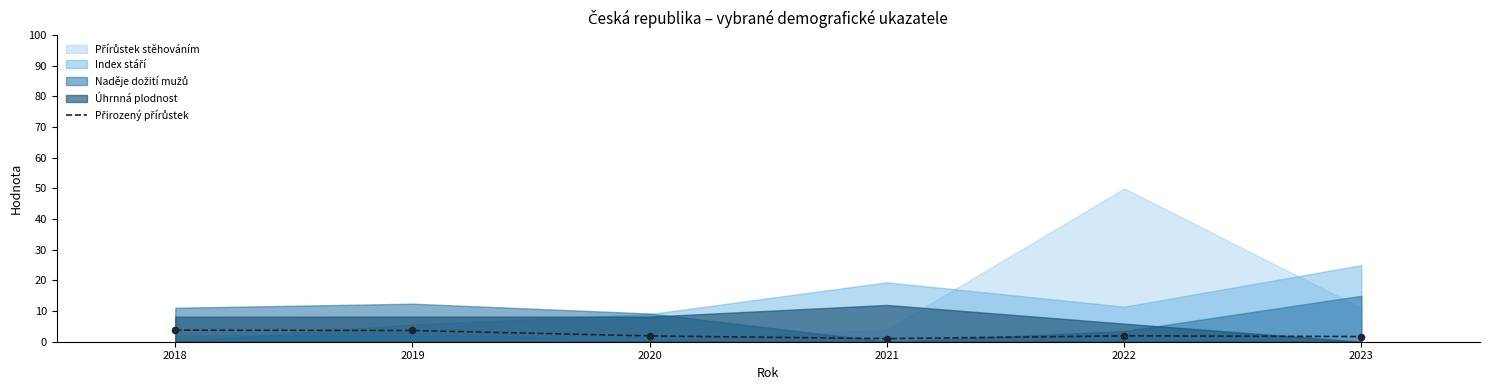

Between 2019 and 2023, which is larger?

2019